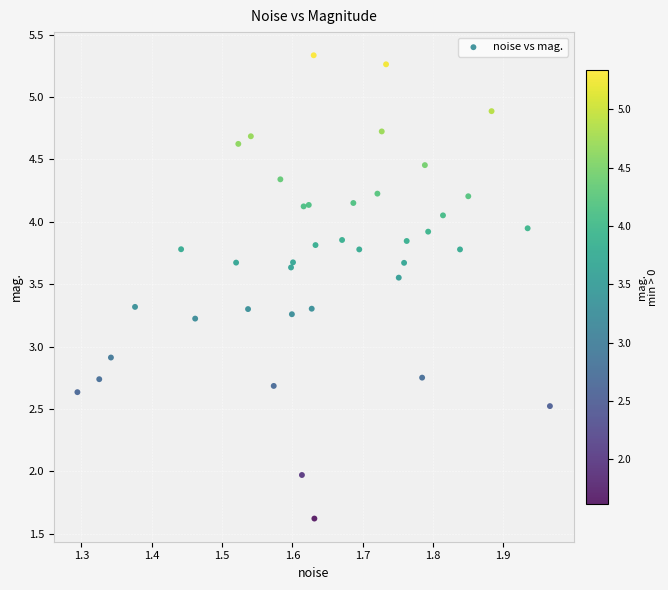

What Y value in the scatter plot is closest to 3?

2.9